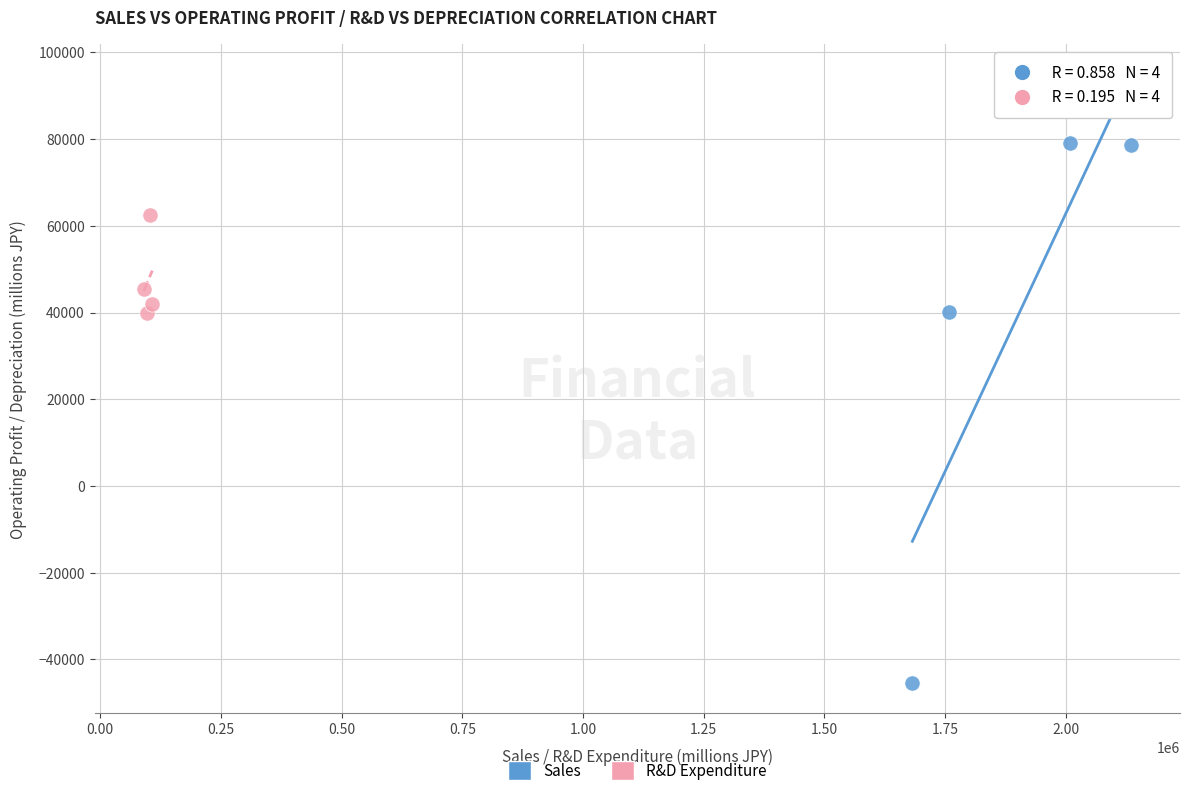

Which series has the widest spread of Y values?

Sales